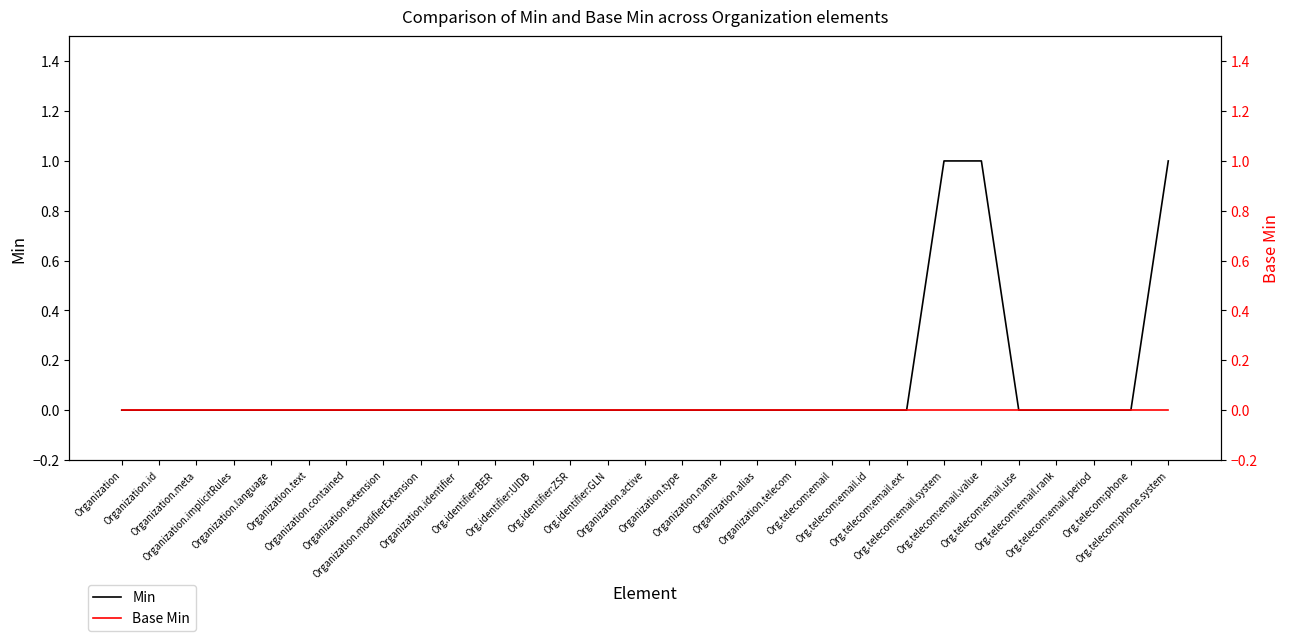

The Base Min series shows 0 at Org.telecom:email.period. True or false?

True